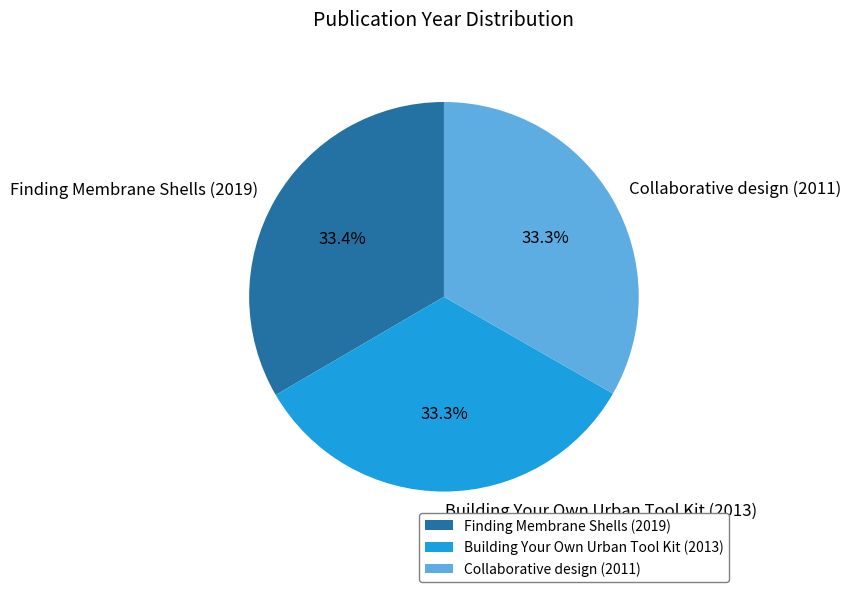

What percentage is NOT represented by Building Your Own Urban Tool Kit (2013)?

66.7%